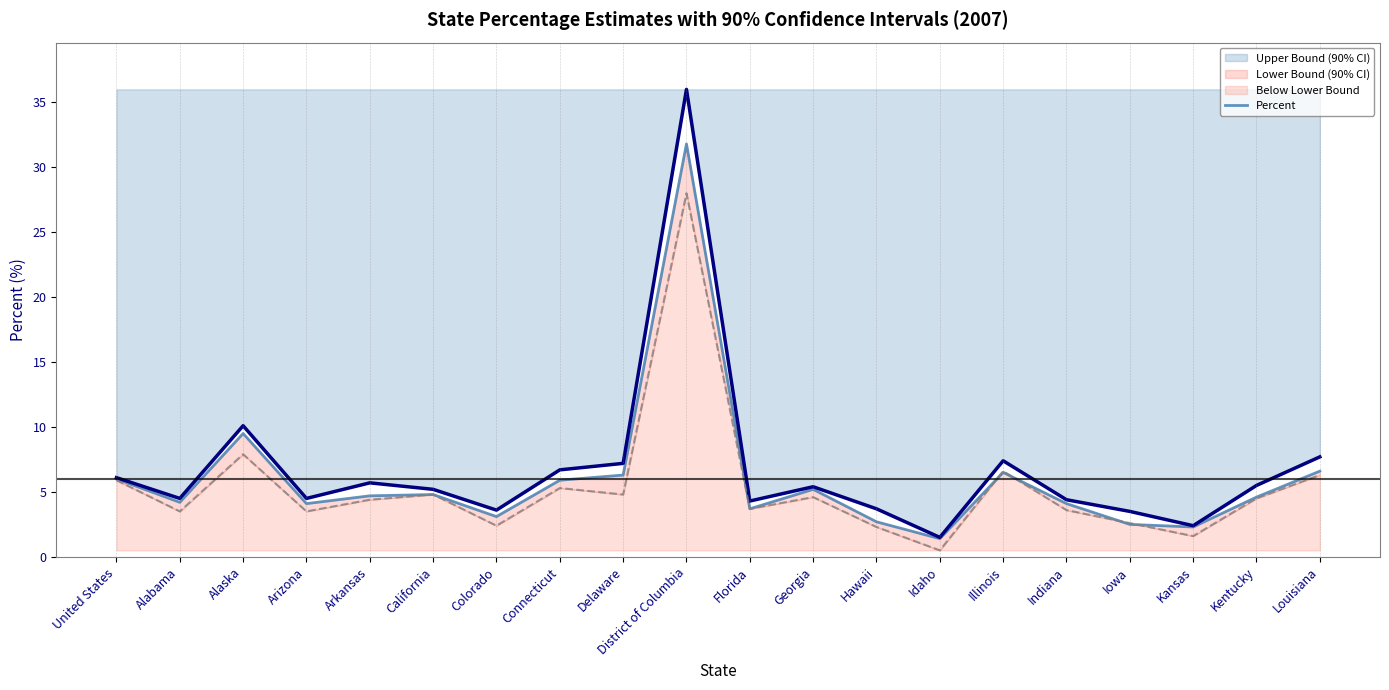

Between Illinois and Kansas, which series saw the biggest shift?

Upper Bound (90% CI)